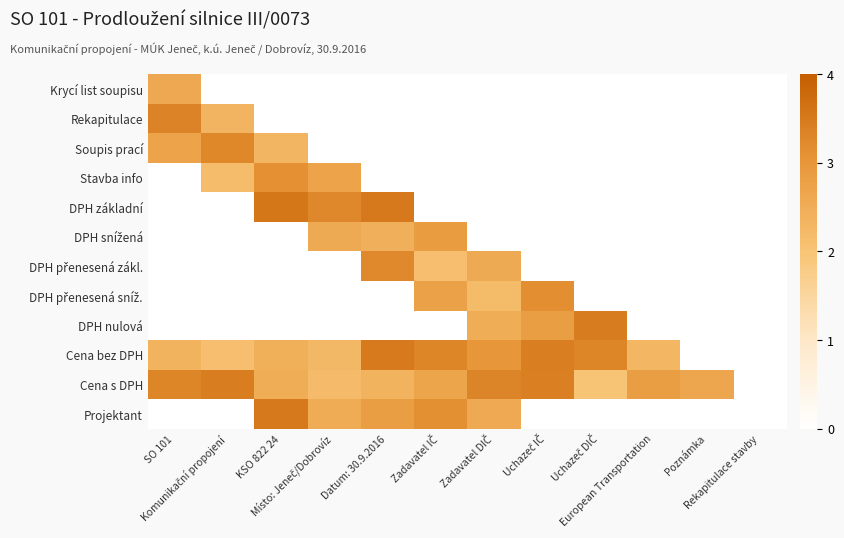

How many series are shown in this chart?

12